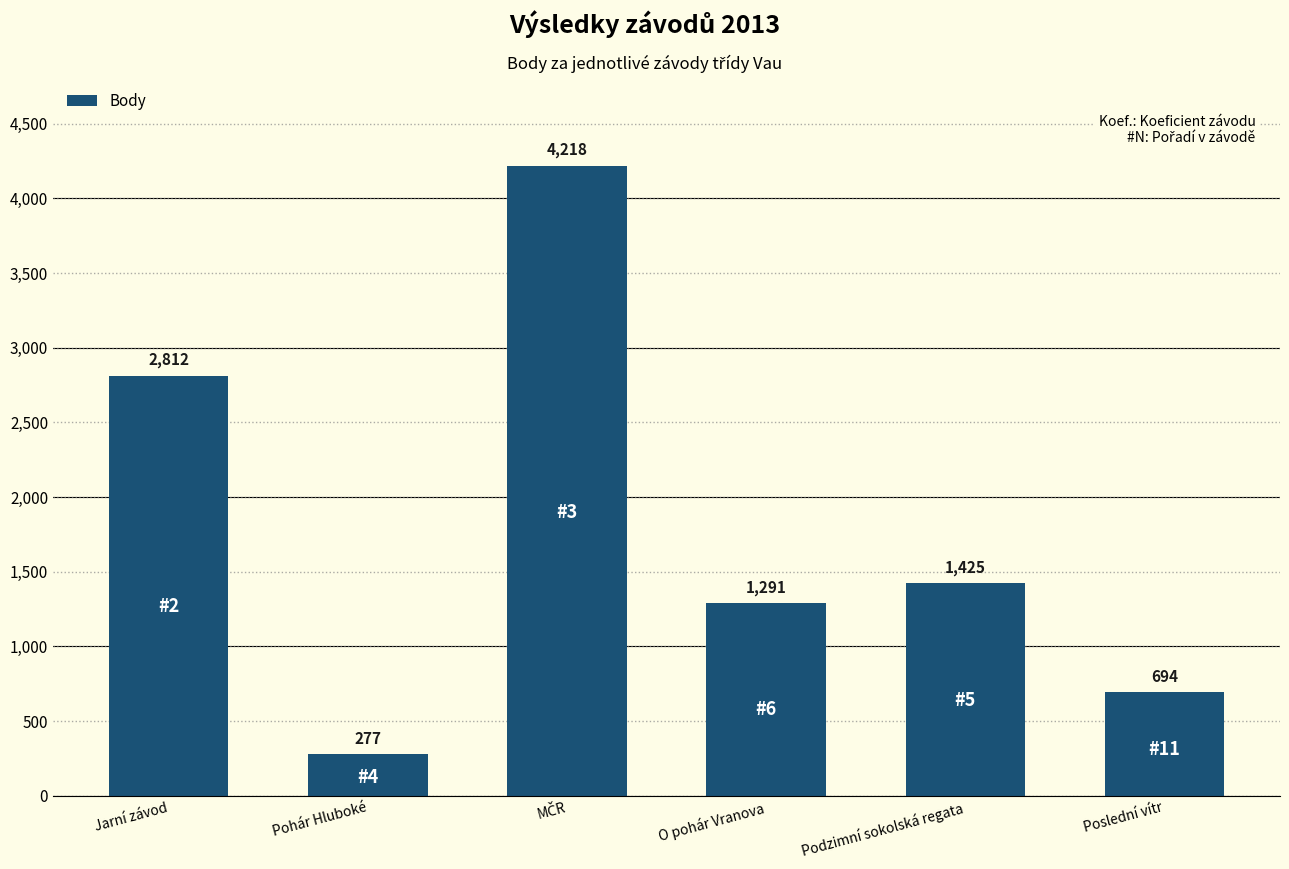

Read the value at O pohár Vranova.

1291